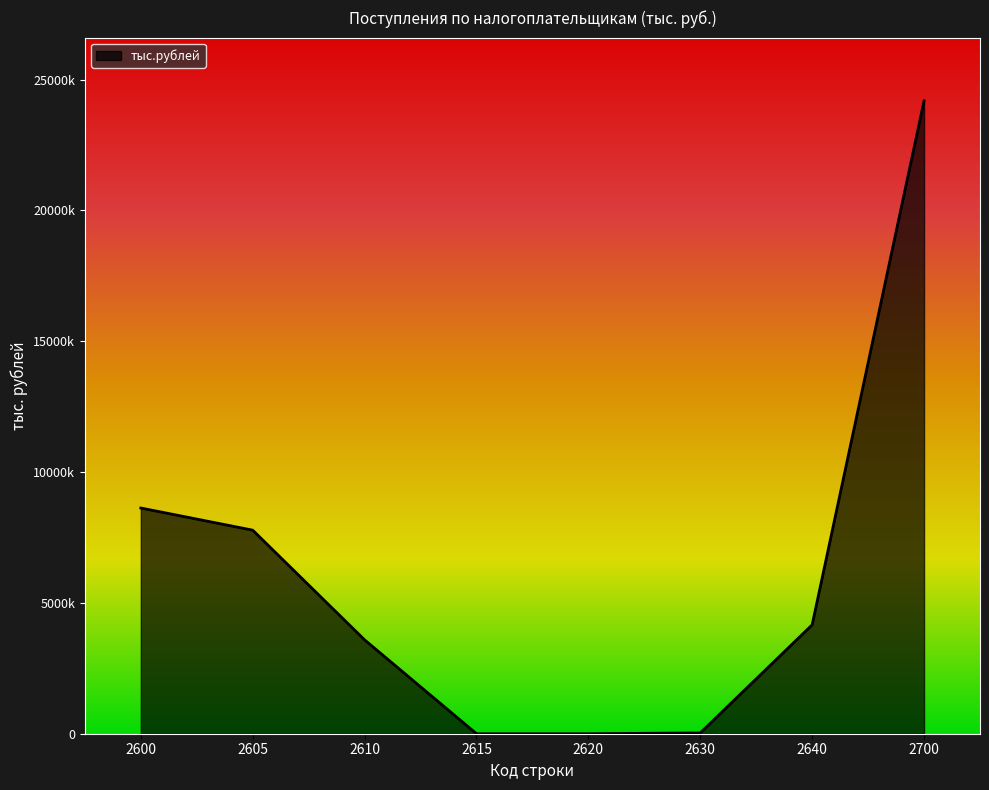

Does the chart display data point markers on the line(s)?

No